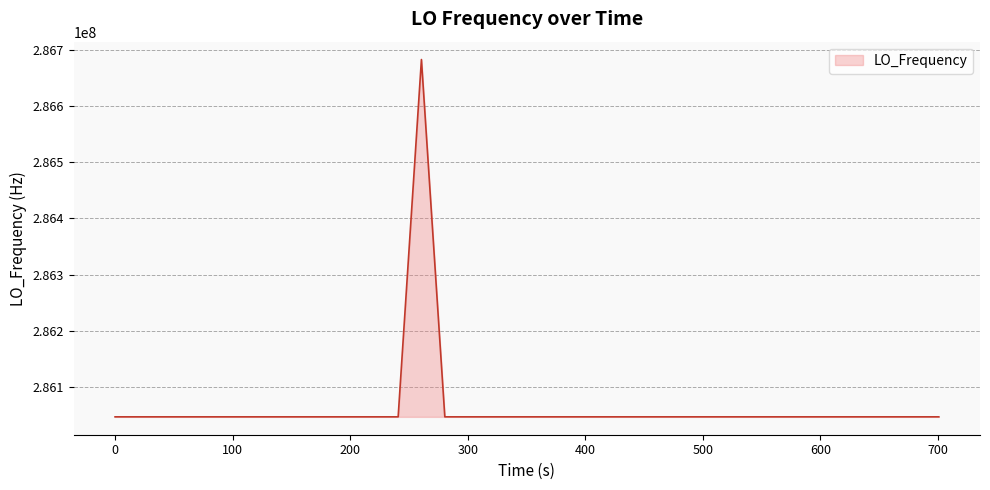

What is the difference between the maximum and minimum values?

635705.5